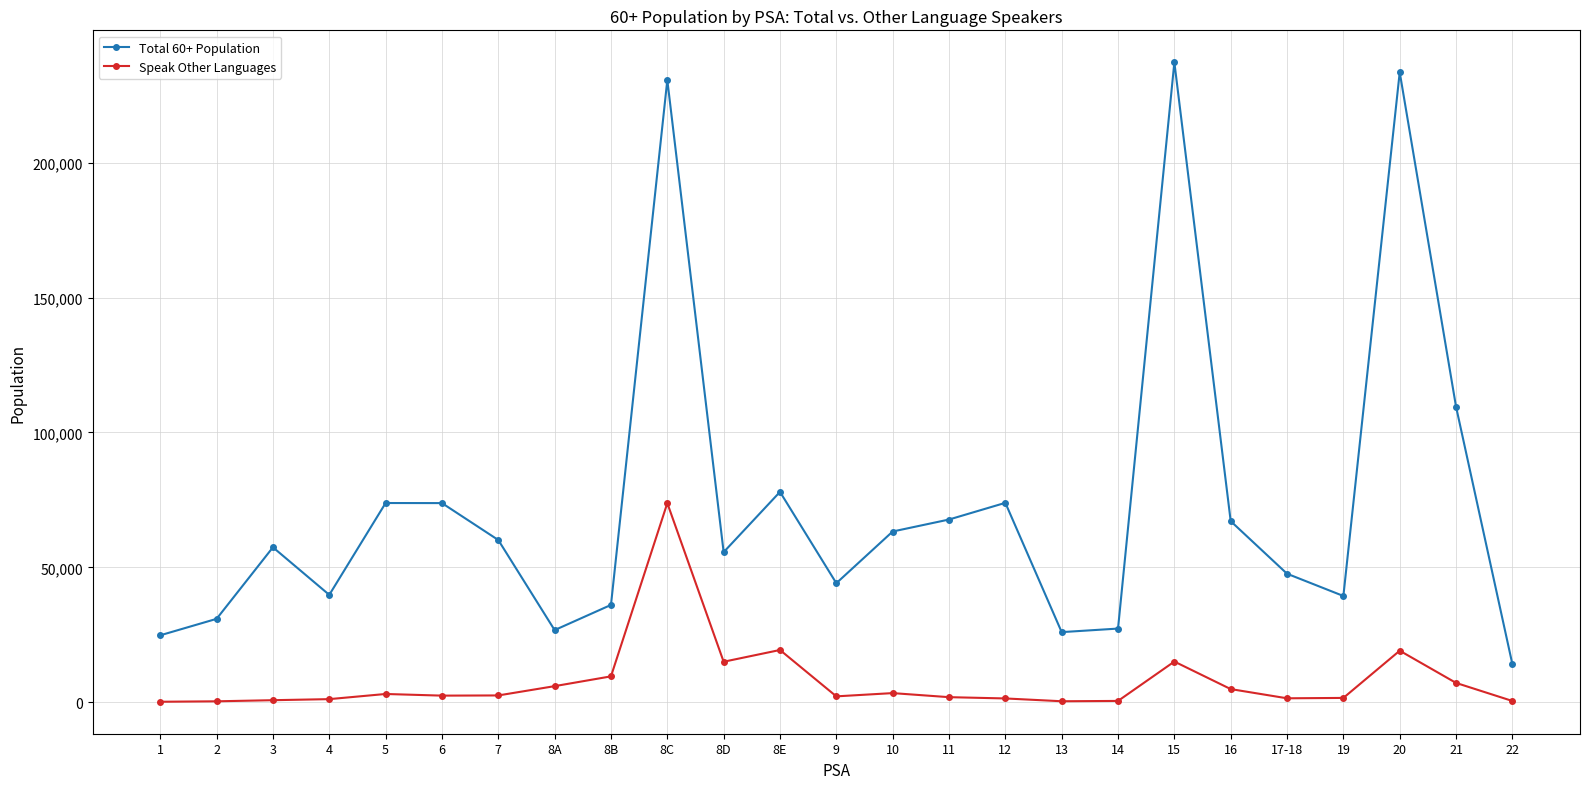

Which series has the widest spread of values?

Total 60+ Population